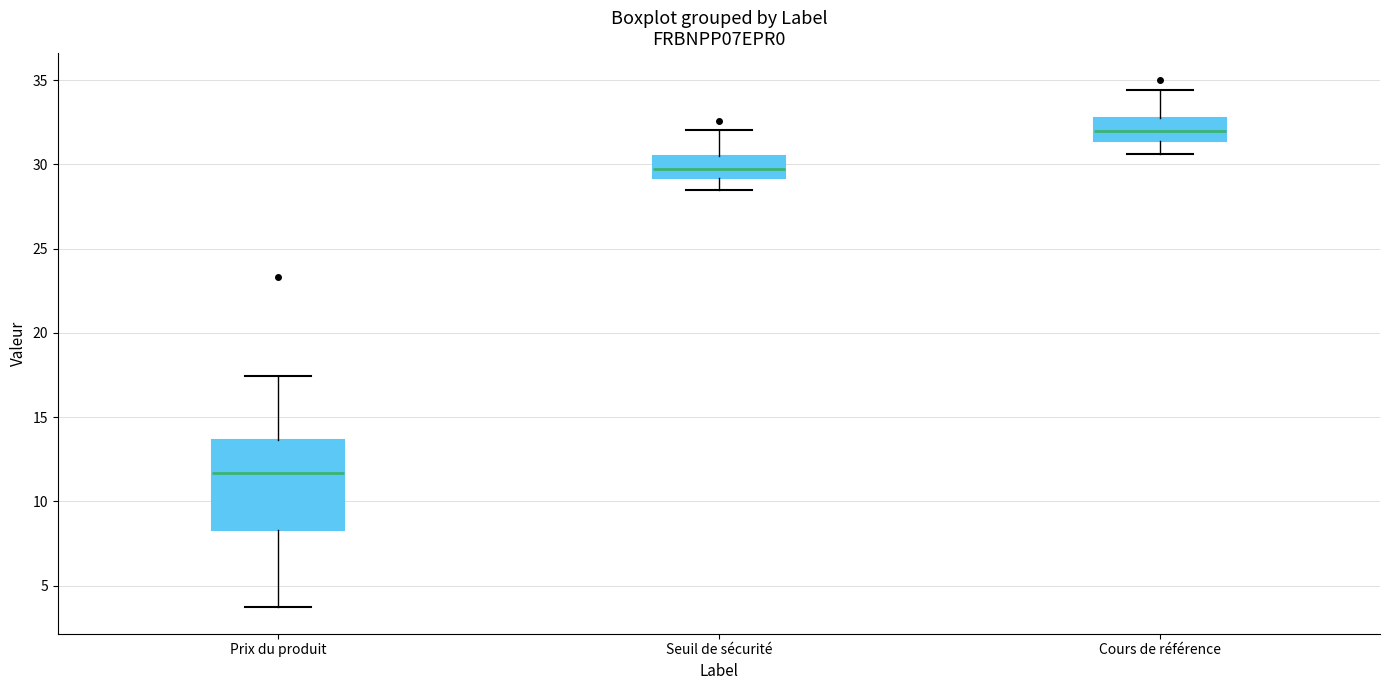

Reading left to right, transcribe this box plot: for each box, give where its median line is, the range the box spans, and where its two whiskers end, as read against the y-axis. The values are not printed on the chart, so give them approximately, as read against the axis.

Prix du produit: median 11.5, box 8.5 to 13.5, whiskers 3.5 to 17.5
Seuil de sécurité: median 29.5, box 29.0 to 30.5, whiskers 28.5 to 32.0
Cours de référence: median 32.0, box 31.5 to 33.0, whiskers 30.5 to 34.5